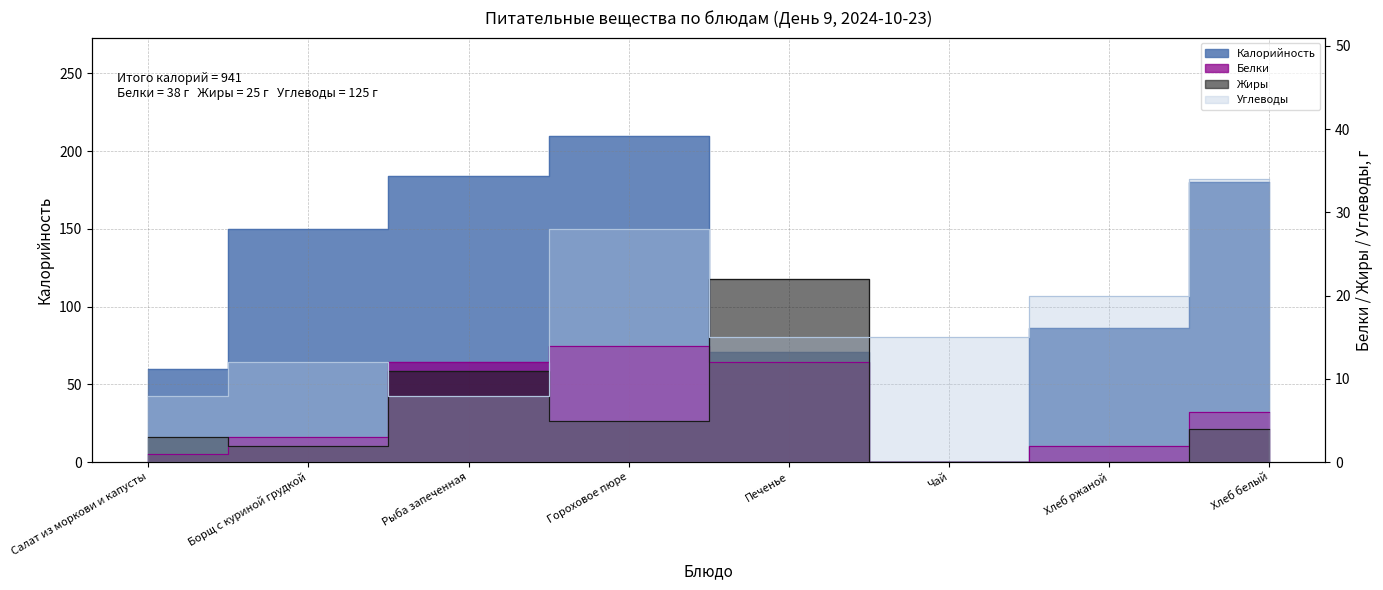

Which category has the lowest value across all series?

Чай